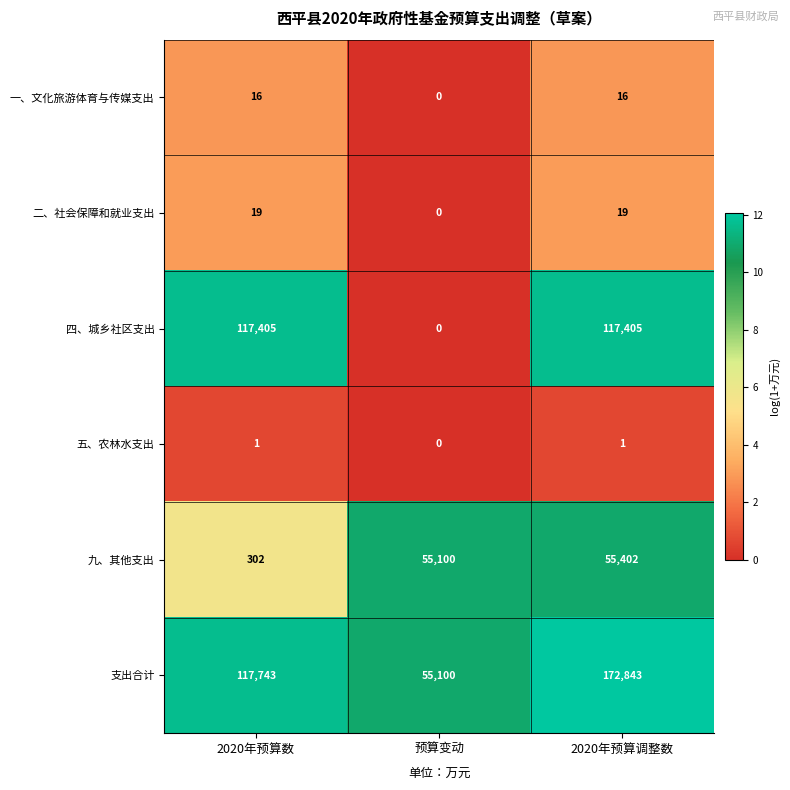

The value of 五、农林水支出 at 预算变动 is -1. True or false?

False